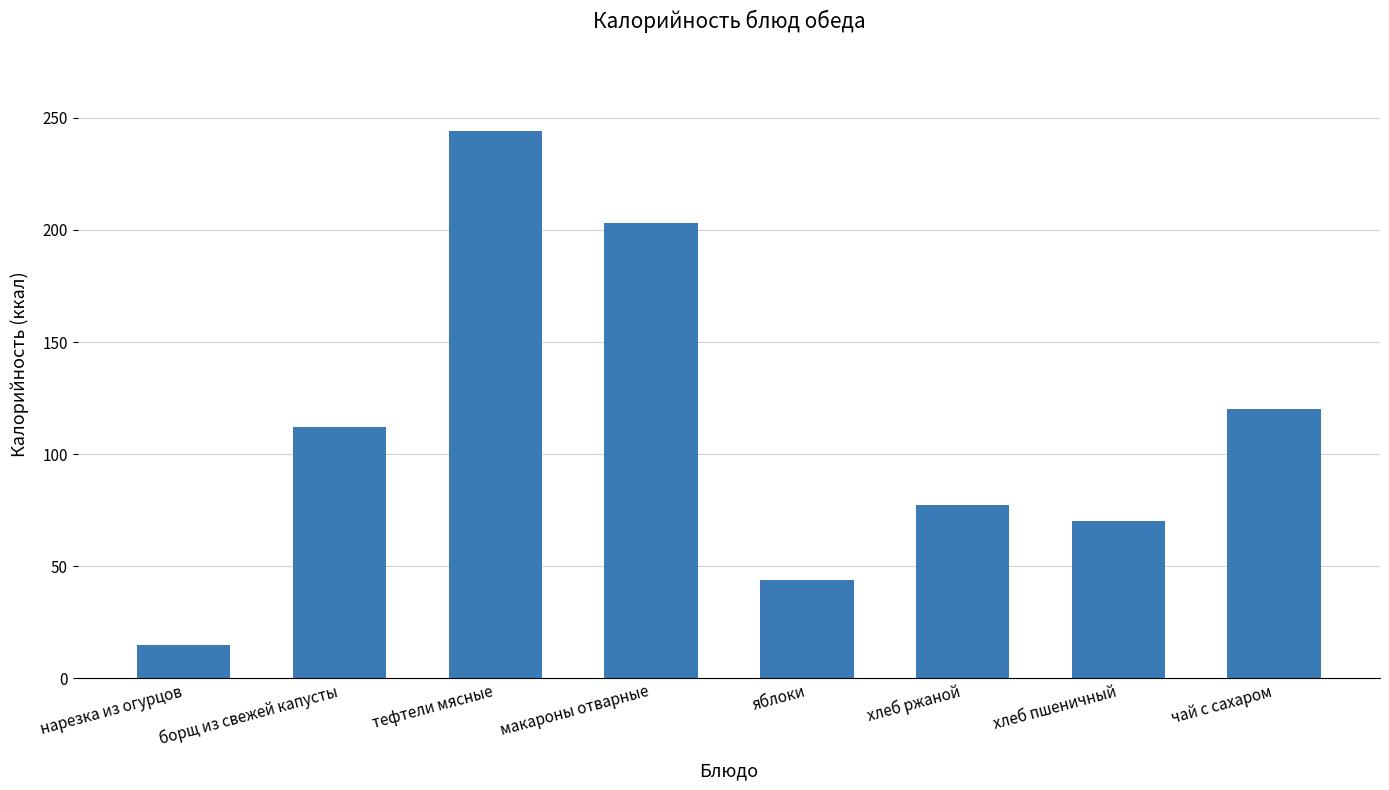

Reading left to right, what are all the values shown in this chart?

15.0	112.3	244.0	203.1	44.0	77.4	70.0	120.0